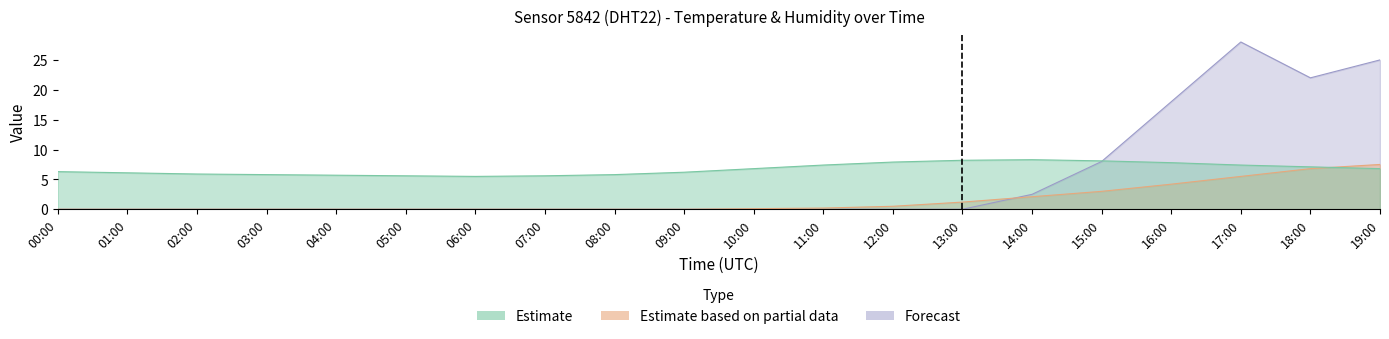

What is the change in value from 13:00 to 14:00?

+0.1